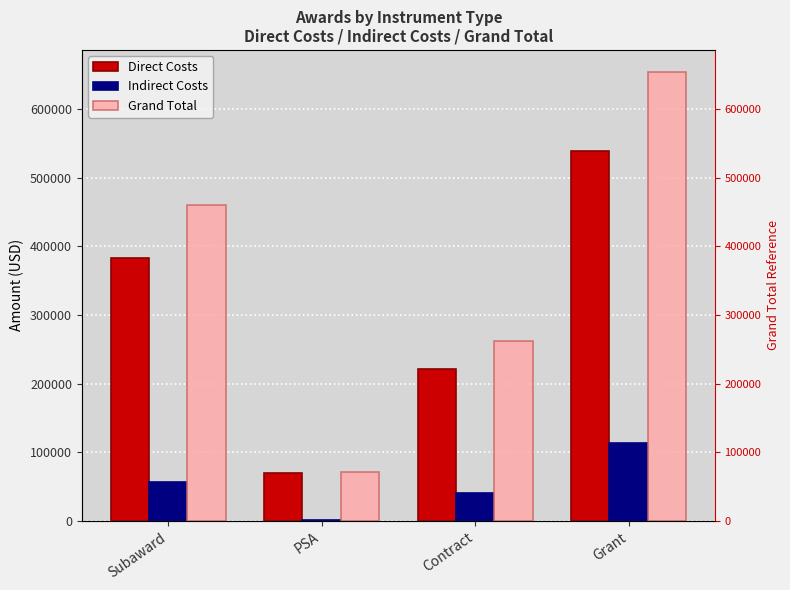

What is the minimum value shown in the chart?

1196